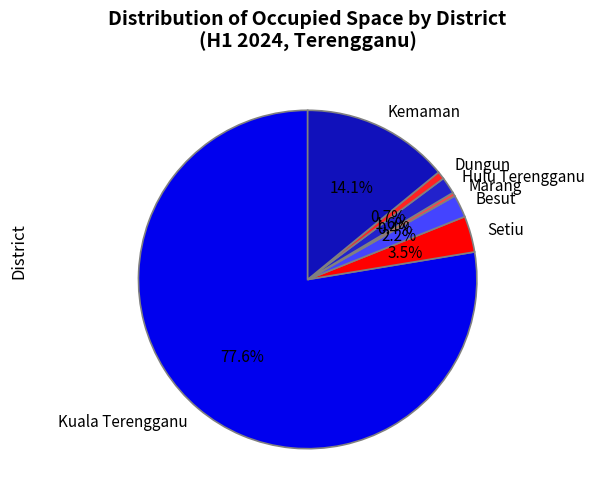

How much of the chart is everything except Hulu Terengganu?

98.4%